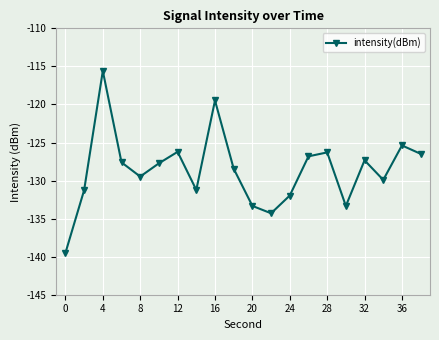

What is the difference between the maximum and minimum values?

23.9